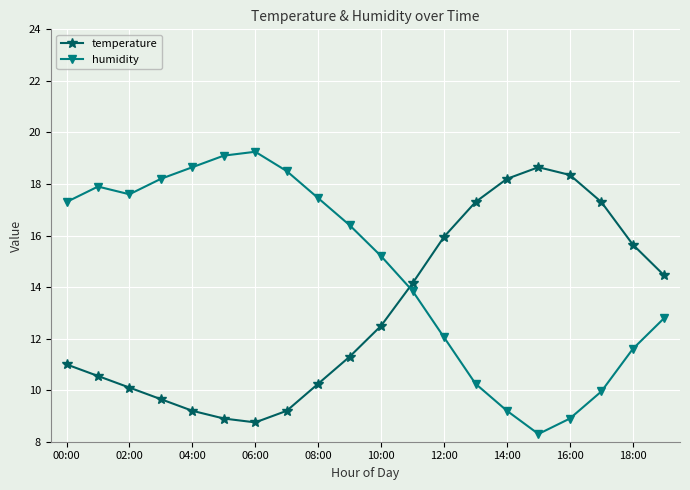

Which series ends up on top after the final intersection of humidity and temperature?

temperature